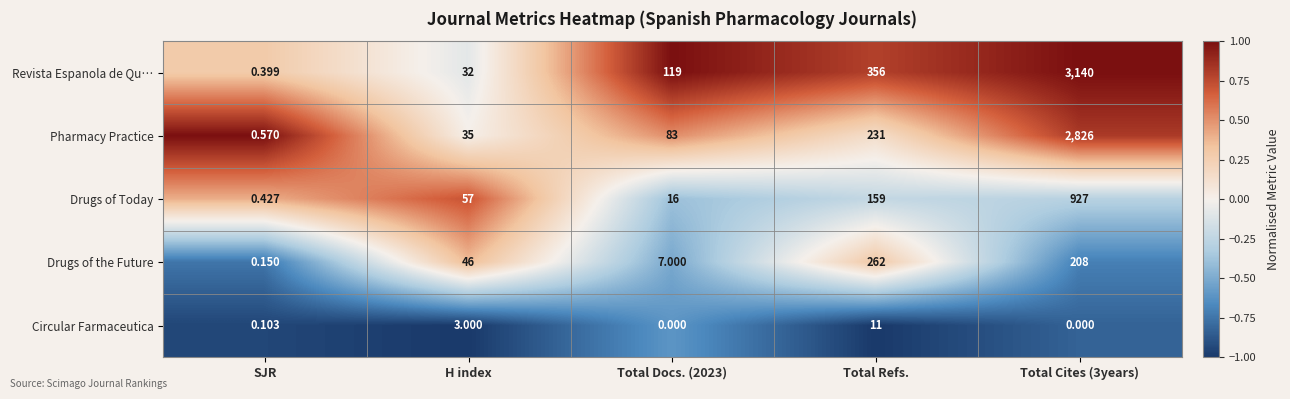

At which label does Drugs of the Future reach its minimum?

SJR